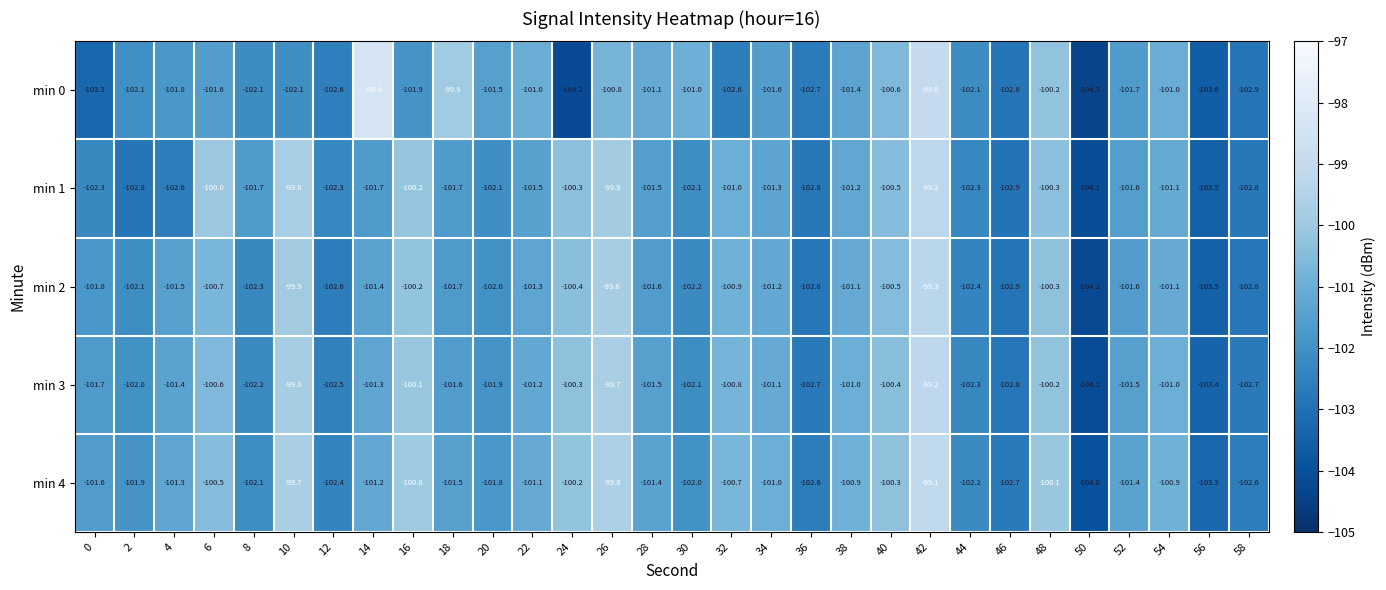

What is the total value across all series at 44?

-511.3